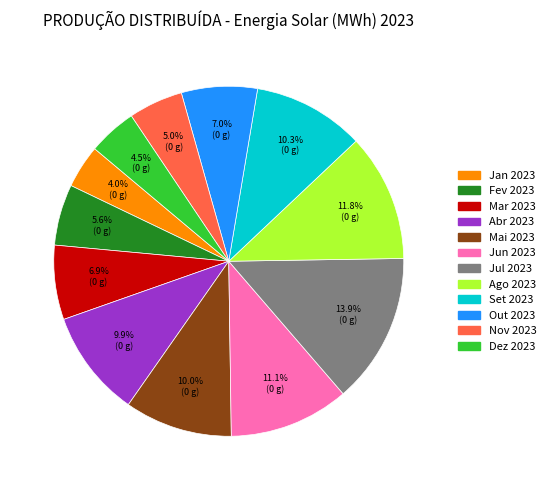

Count the number of slices in the pie.

12